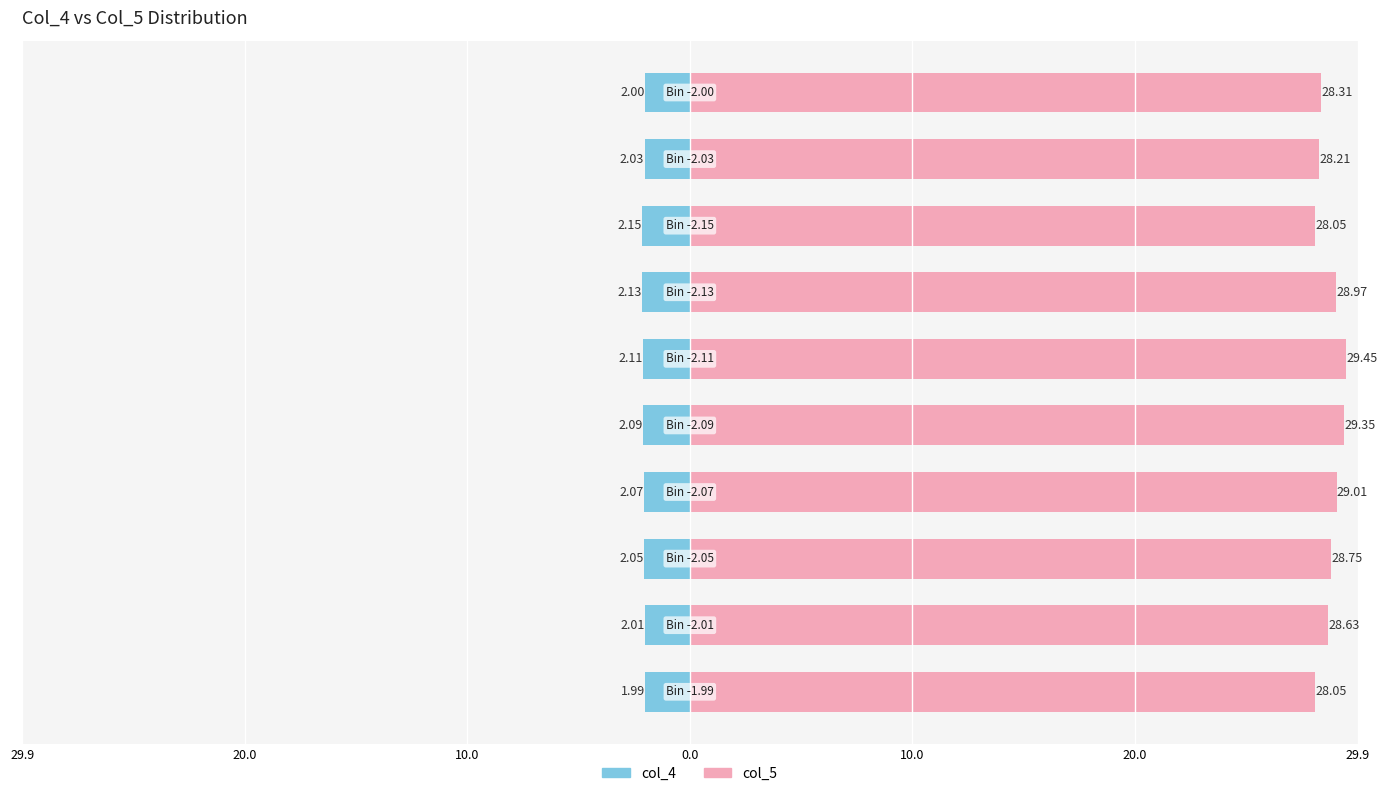

What is the minimum value for col_5?

28.1